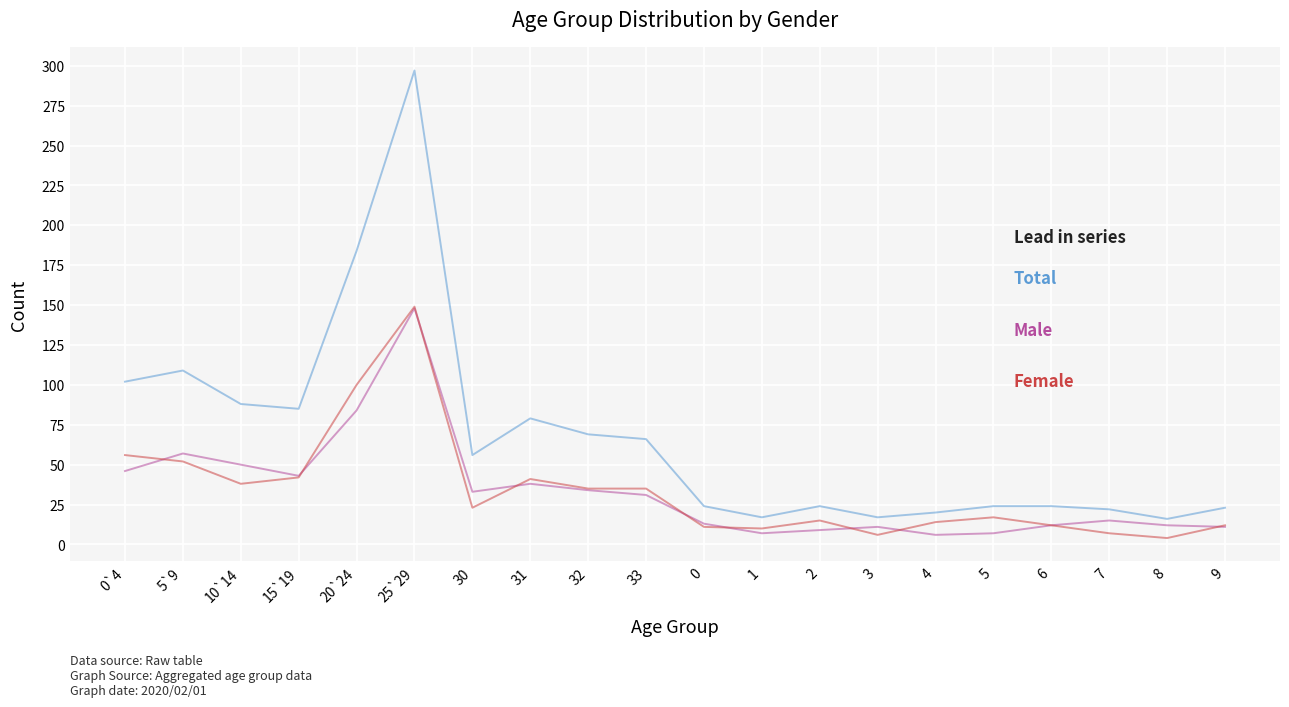

What is the maximum value shown in the chart?

297